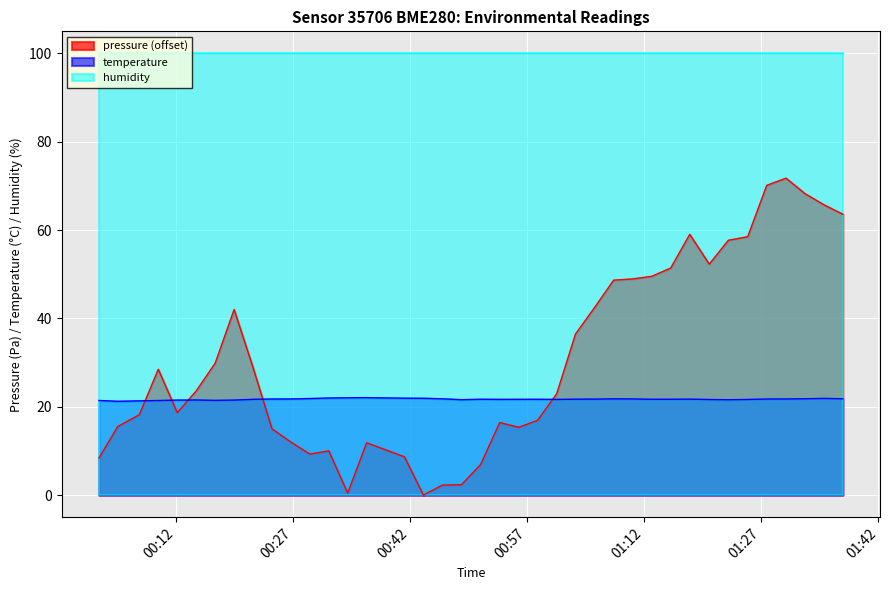

Between 2022-07-01T00:24:17 and 2022-07-01T00:26:42, which series saw the biggest shift?

pressure